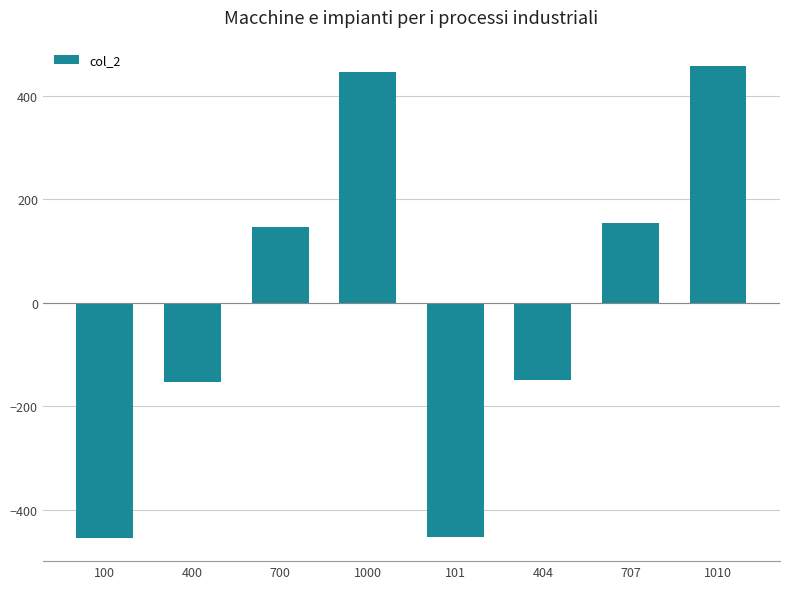

How many data points does each series have?

8